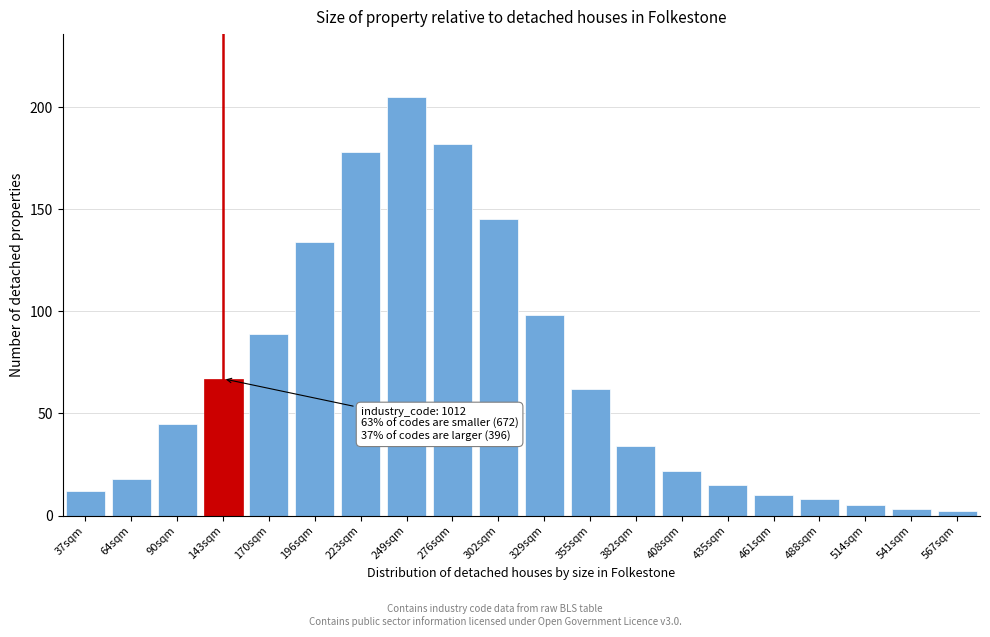

Reading left to right, extract all data points from this chart.

37sqm=12	64sqm=18	90sqm=45	143sqm=67	170sqm=89	196sqm=134	223sqm=178	249sqm=205	276sqm=182	302sqm=145	329sqm=98	355sqm=62	382sqm=34	408sqm=22	435sqm=15	461sqm=10	488sqm=8	514sqm=5	541sqm=3	567sqm=2